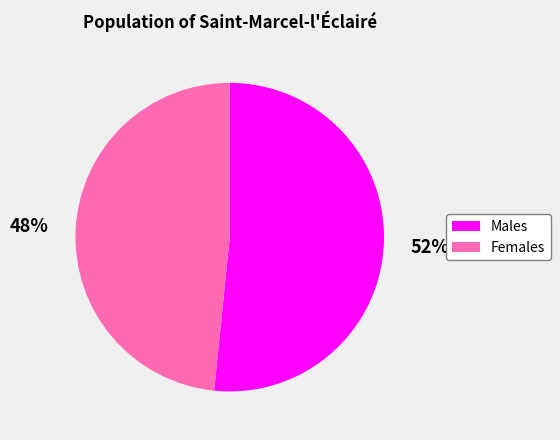

Is there a majority slice in this chart?

Yes